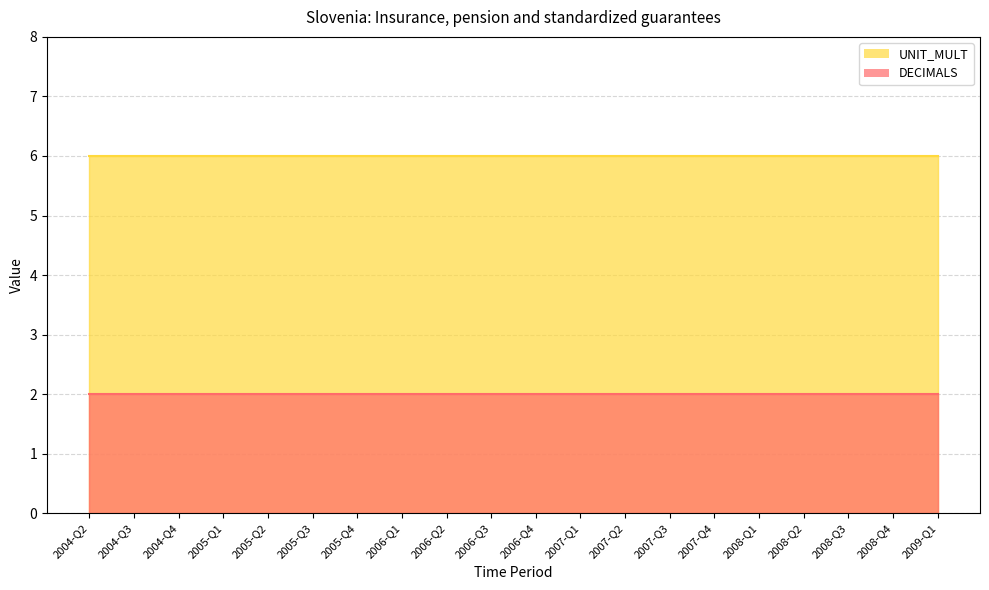

True or false: UNIT_MULT has more than 0 interior local peaks.

False